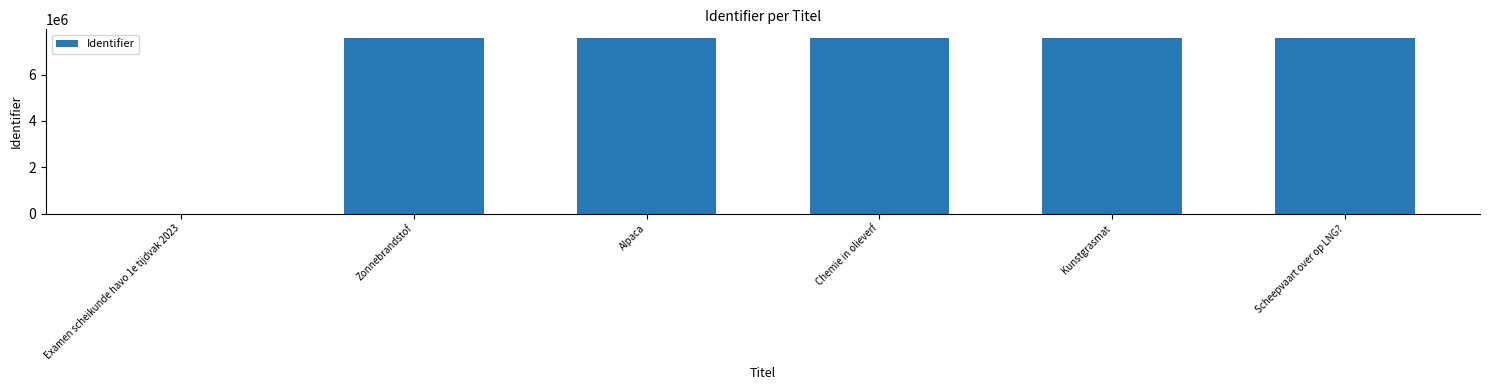

The chart shows a value of 7576922 at Chemie in olieverf. True or false?

True